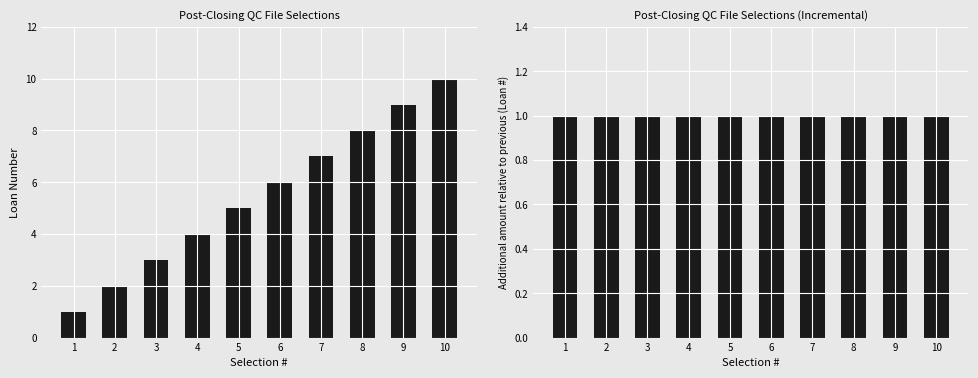

Rank the series by their average value, from lowest to highest.

Increment, Post-Closing QC File